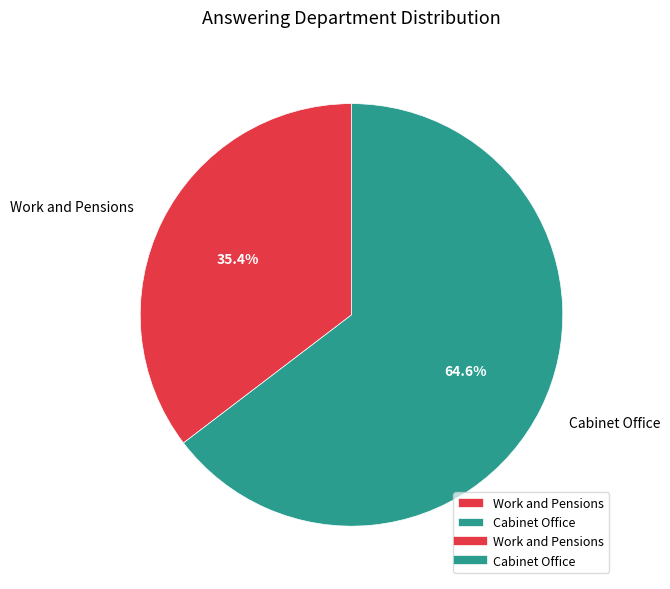

To the nearest percent, what is the difference between the Cabinet Office and Work and Pensions slice percentages?

29%